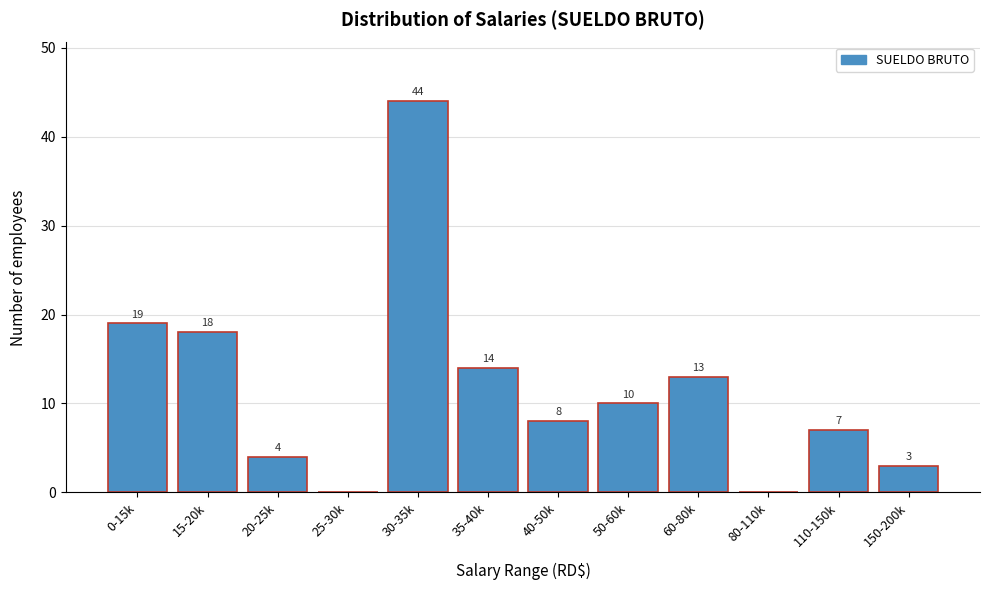

Reading left to right, list all the values displayed in this chart.

0-15k=19	15-20k=18	20-25k=4	25-30k=0	30-35k=44	35-40k=14	40-50k=8	50-60k=10	60-80k=13	80-110k=0	110-150k=7	150-200k=3